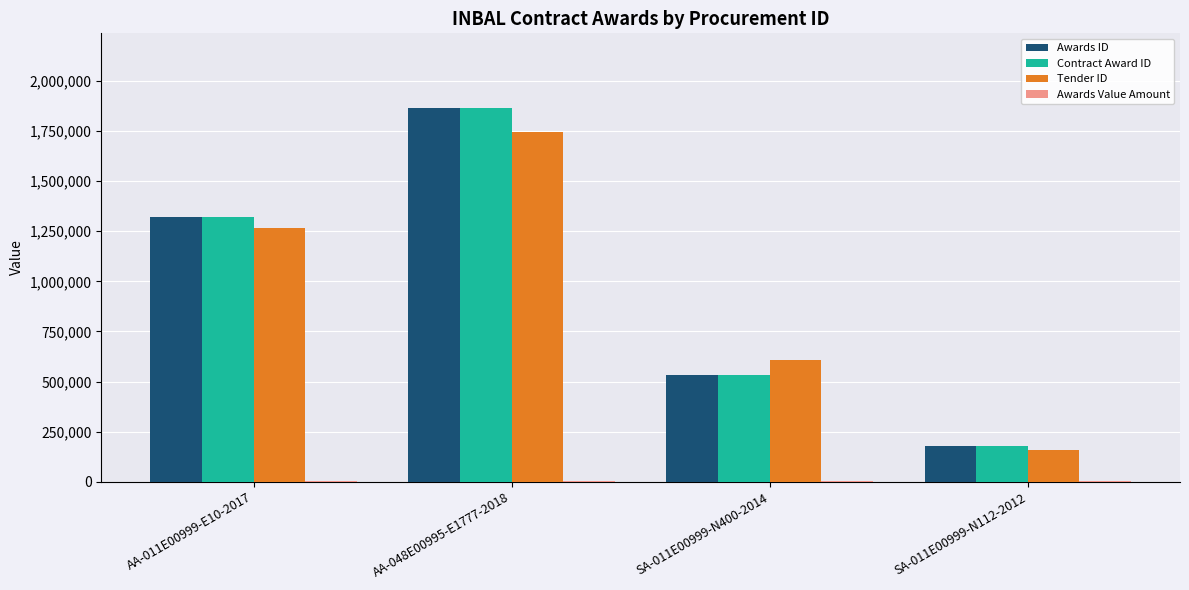

At which category is the sum across all series the highest?

AA-048E00995-E1777-2018